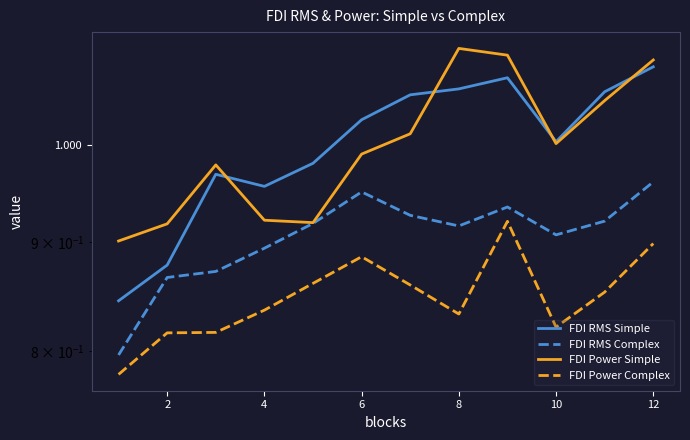

Reading left to right, extract all data points from this chart.

FDI RMS Simple: 0.8	0.9	1.0	1.0	1.0	1.0	1.1	1.1	1.1	1.0	1.1	1.1
FDI RMS Complex: 0.8	0.9	0.9	0.9	0.9	1.0	0.9	0.9	0.9	0.9	0.9	1.0
FDI Power Simple: 0.9	0.9	1.0	0.9	0.9	1.0	1.0	1.1	1.1	1.0	1.0	1.1
FDI Power Complex: 0.8	0.8	0.8	0.8	0.9	0.9	0.9	0.8	0.9	0.8	0.9	0.9